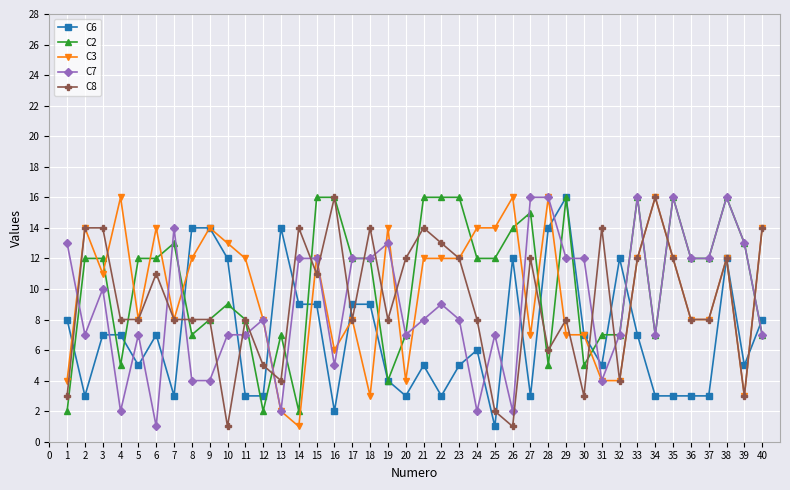

How many series are shown in this chart?

5